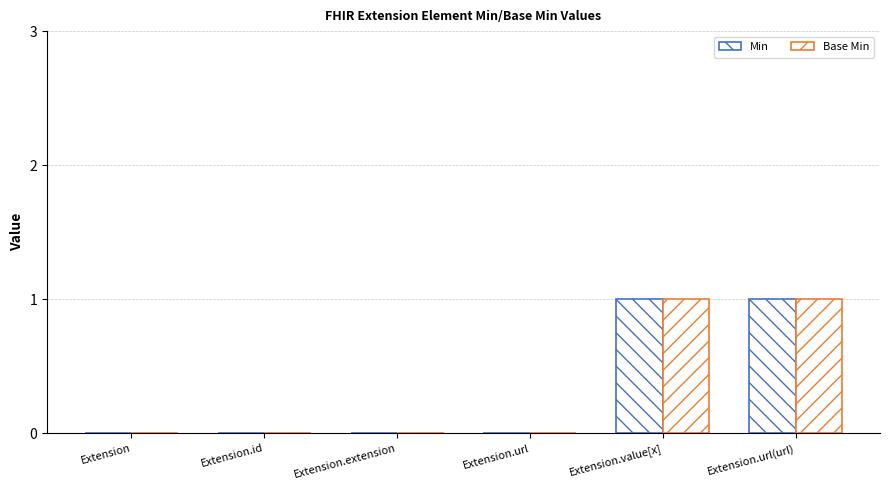

Which series has the largest total across all categories?

Min